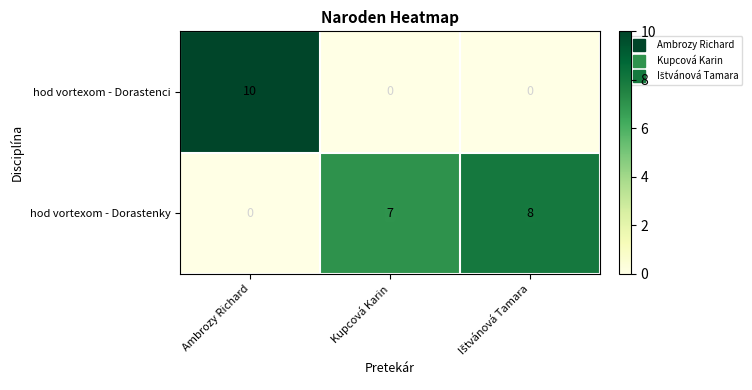

Reading left to right, list all the values displayed in this chart.

hod vortexom - Dorastenci: 10	0	0
hod vortexom - Dorastenky: 0	7	8